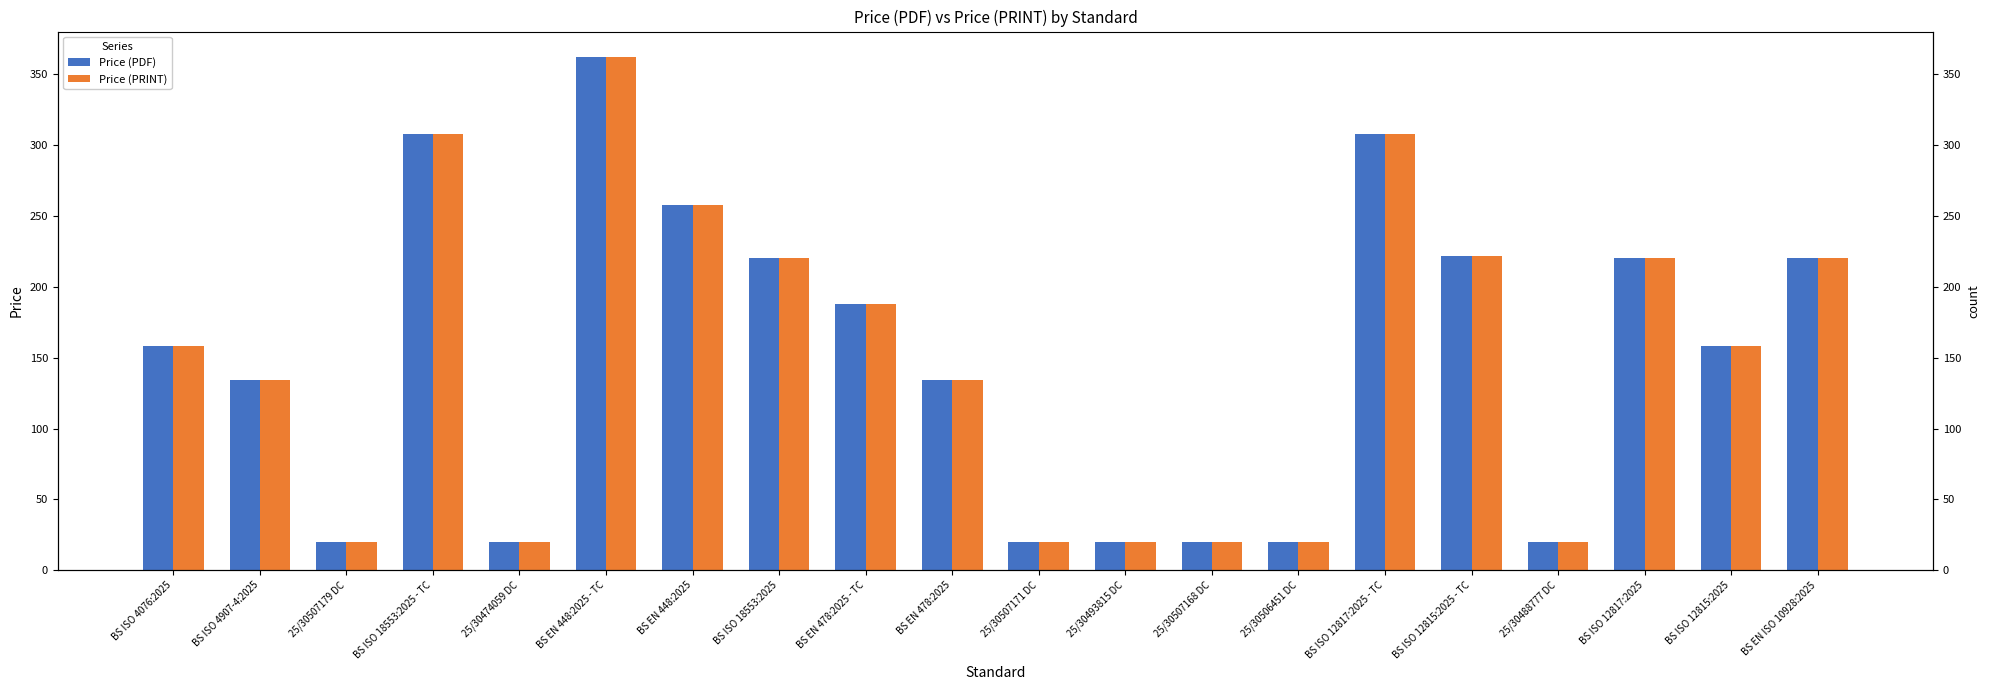

What are all the series names shown in the legend?

Price (PDF), Price (PRINT)